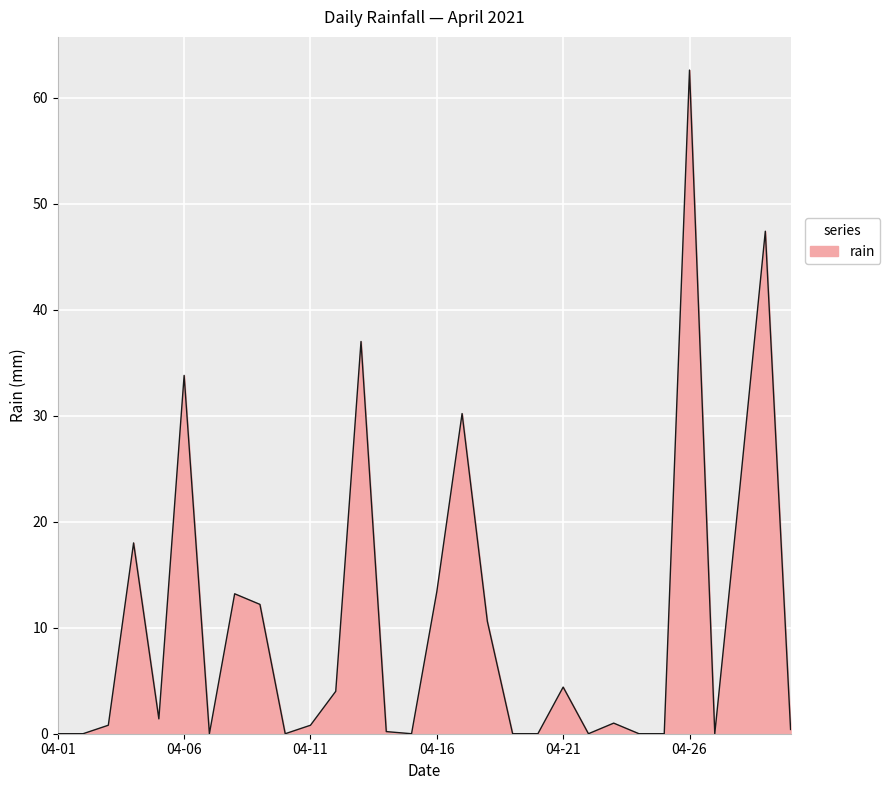

What is the maximum value shown in the chart?

62.6